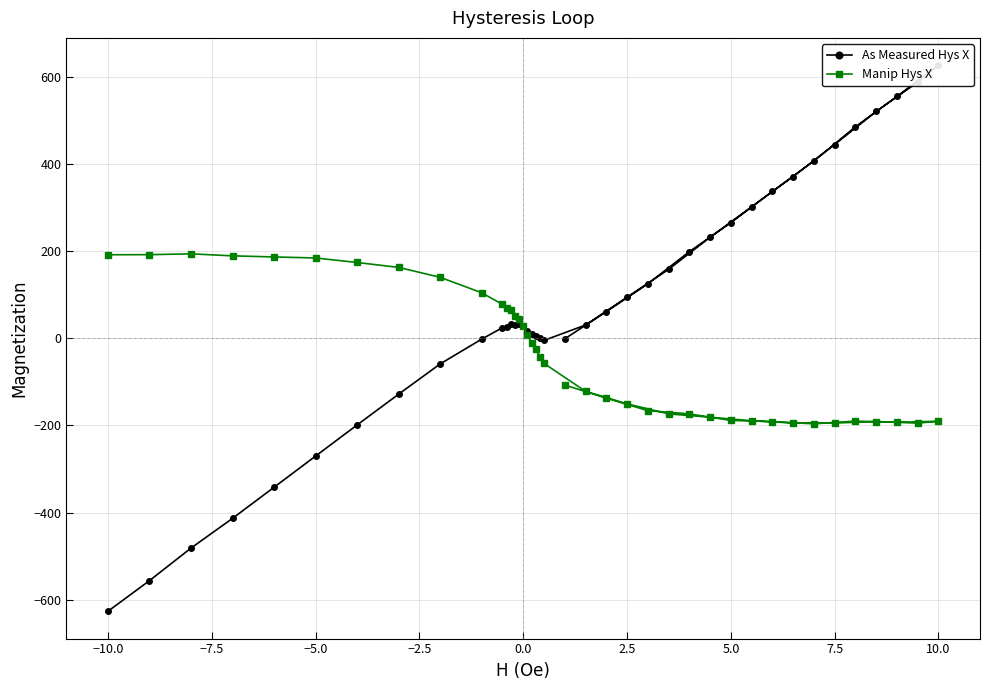

How many interior local valleys does the As Measured Hys X series have?

2